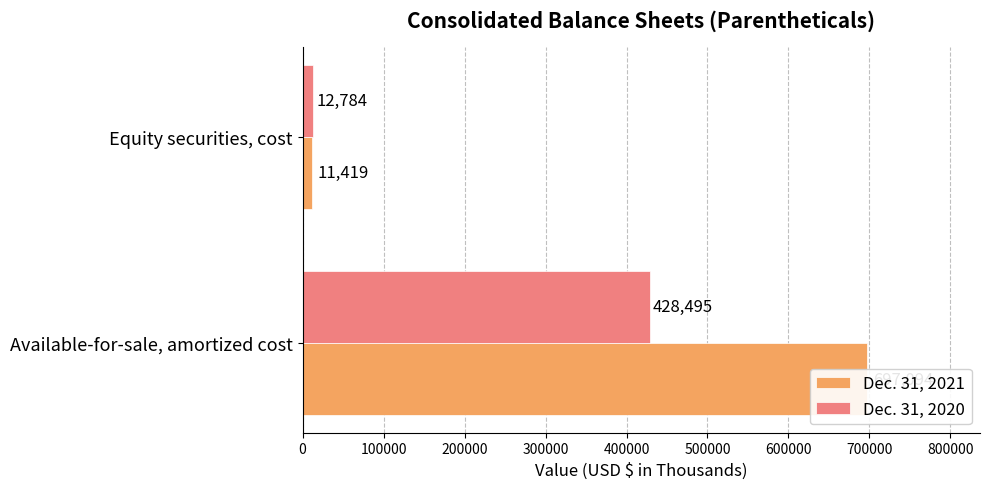

Does the chart contain stacked bars?

No